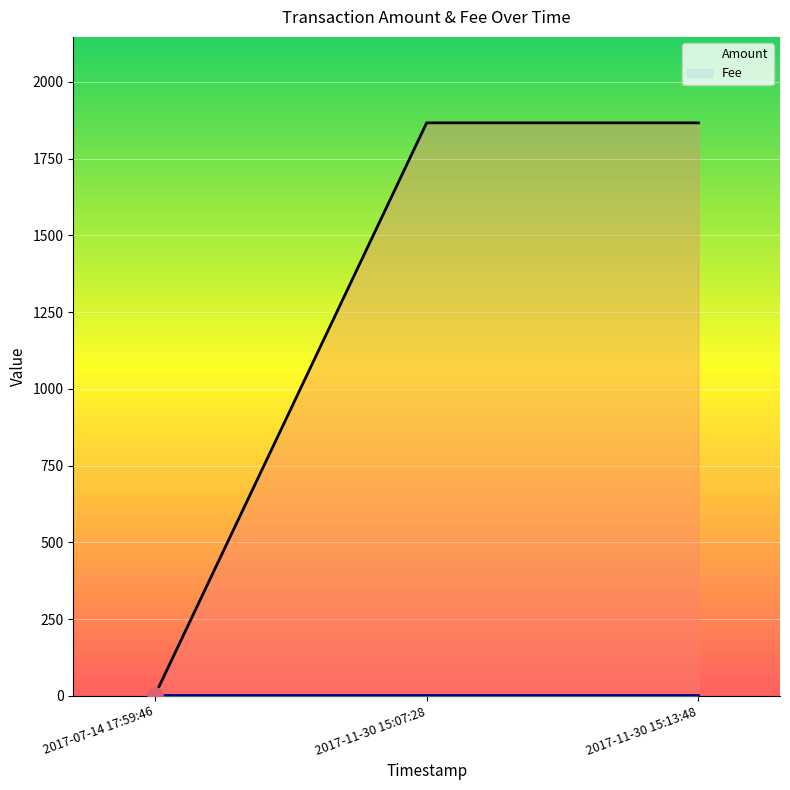

Which series has the largest total across all categories?

Amount